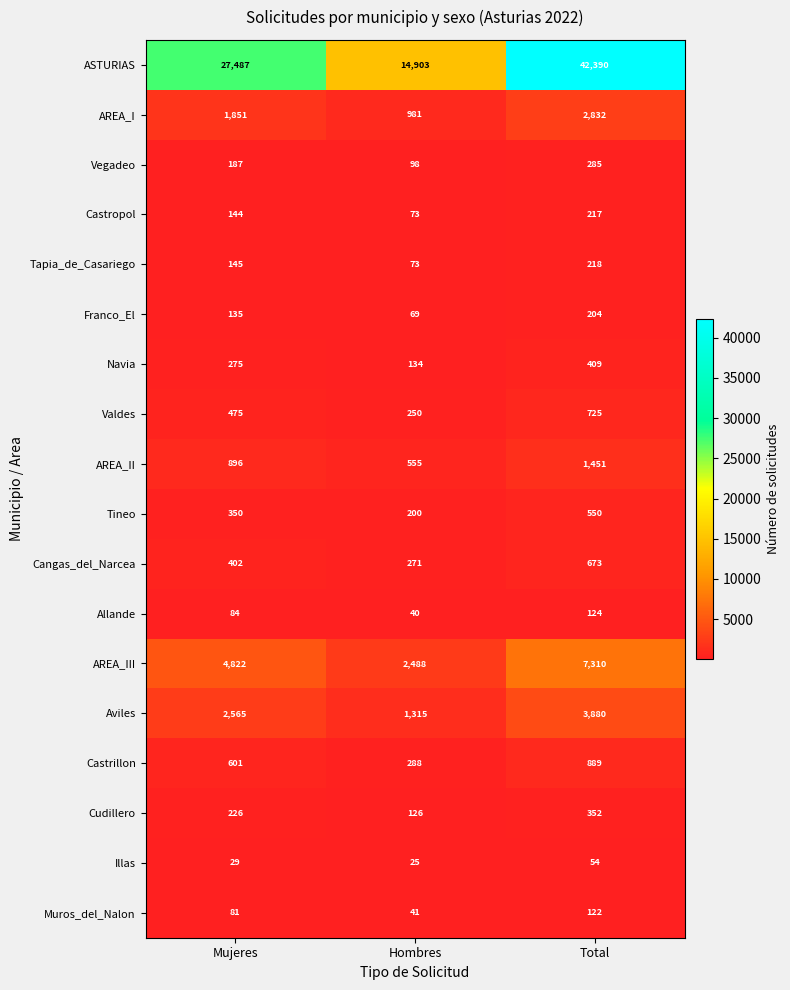

Rank the series at Mujeres from highest to lowest value.

ASTURIAS, AREA_III, Aviles, AREA_I, AREA_II, Castrillon, Valdes, Cangas_del_Narcea, Tineo, Navia, Cudillero, Vegadeo, Tapia_de_Casariego, Castropol, Franco_El, Allande, Muros_del_Nalon, Illas